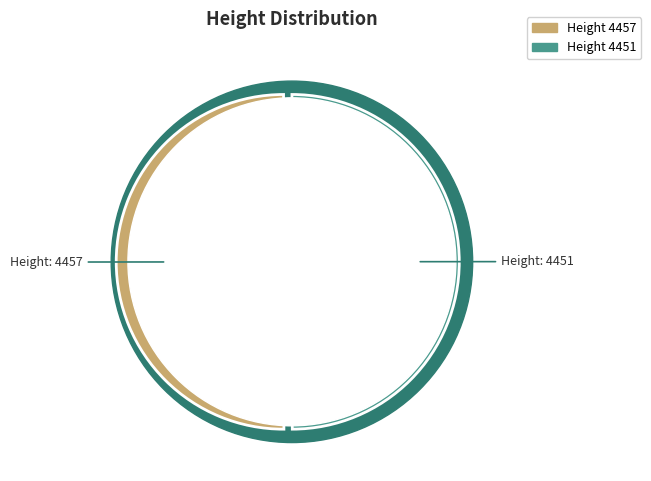

What is the ratio of the value at 4457 to the value at 4451?

1.0